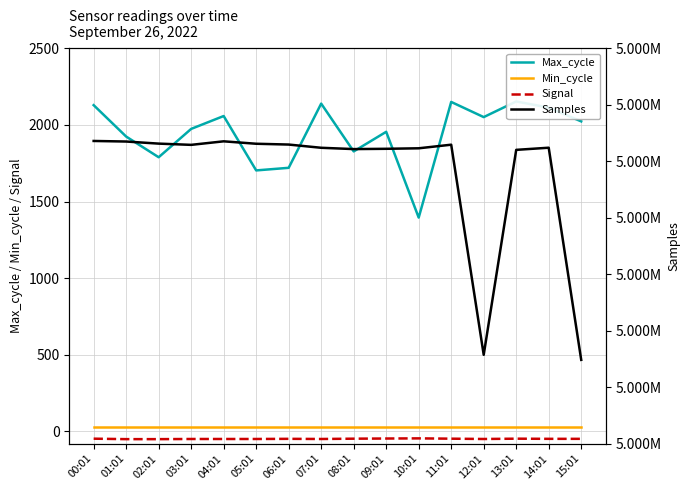

Reading left to right, what are all the values shown in this chart?

Max_cycle: 2129	1924	1789	1974	2058	1703	1720	2139	1827	1955	1395	2150	2051	2153	2113	2023
Min_cycle: 27	27	27	27	27	27	27	27	27	27	27	27	27	27	27	27
Signal: -48	-51	-51	-50	-50	-50	-49	-50	-48	-47	-46	-48	-50	-48	-49	-49
Samples: 5176796	5176746	5176561	5176451	5176764	5176549	5176478	5176192	5176077	5176102	5176147	5176465	5157860	5176008	5176198	5157413